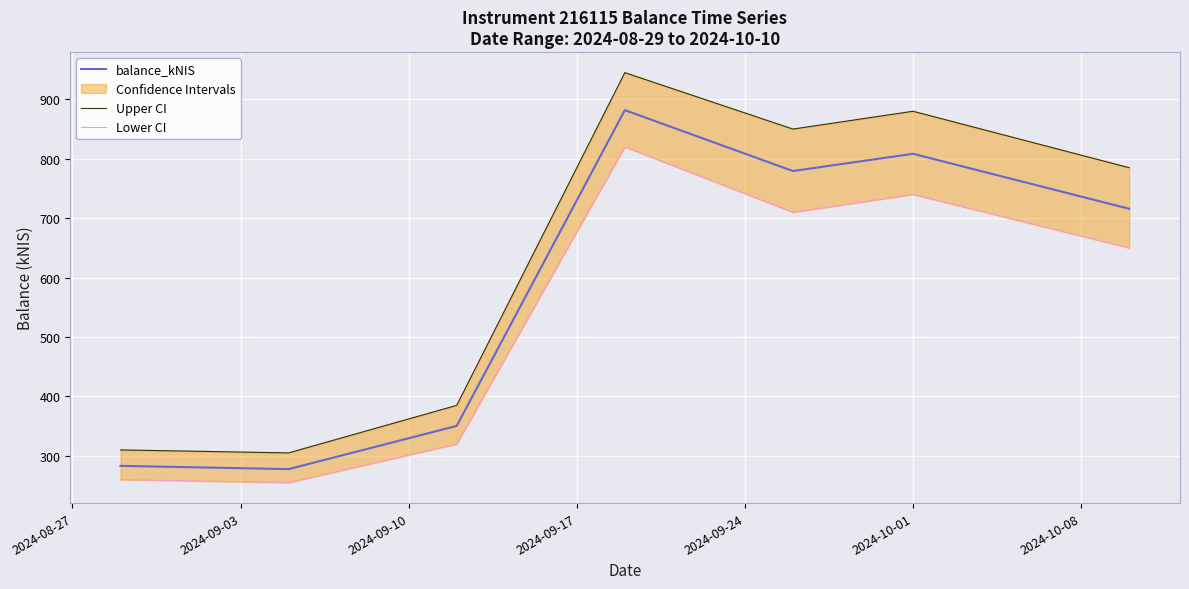

True or false: Upper CI and Lower CI cross at least once.

False